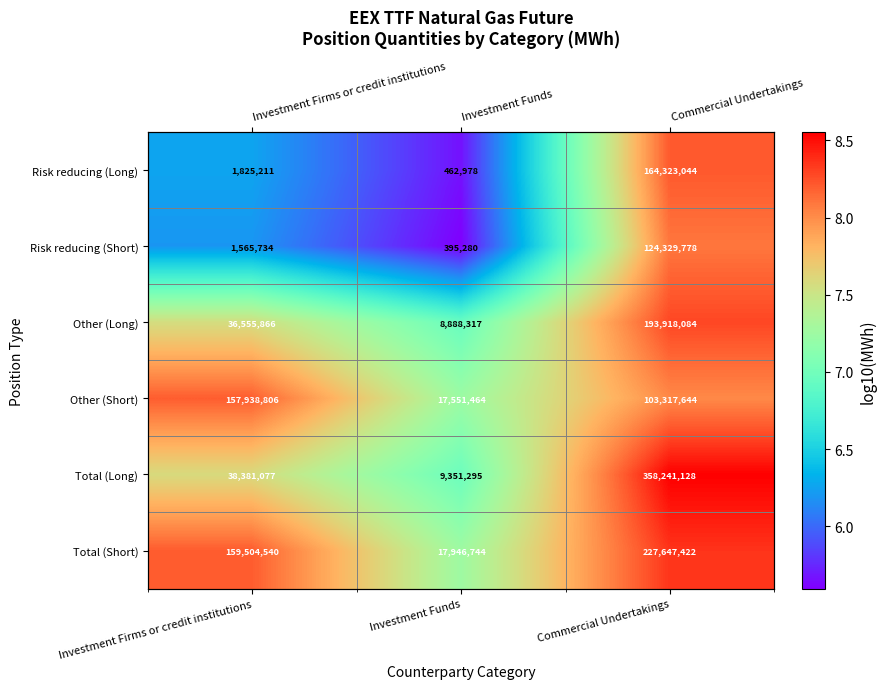

Which has a higher value, Commercial Undertakings or Investment Firms or credit institutions?

Commercial Undertakings